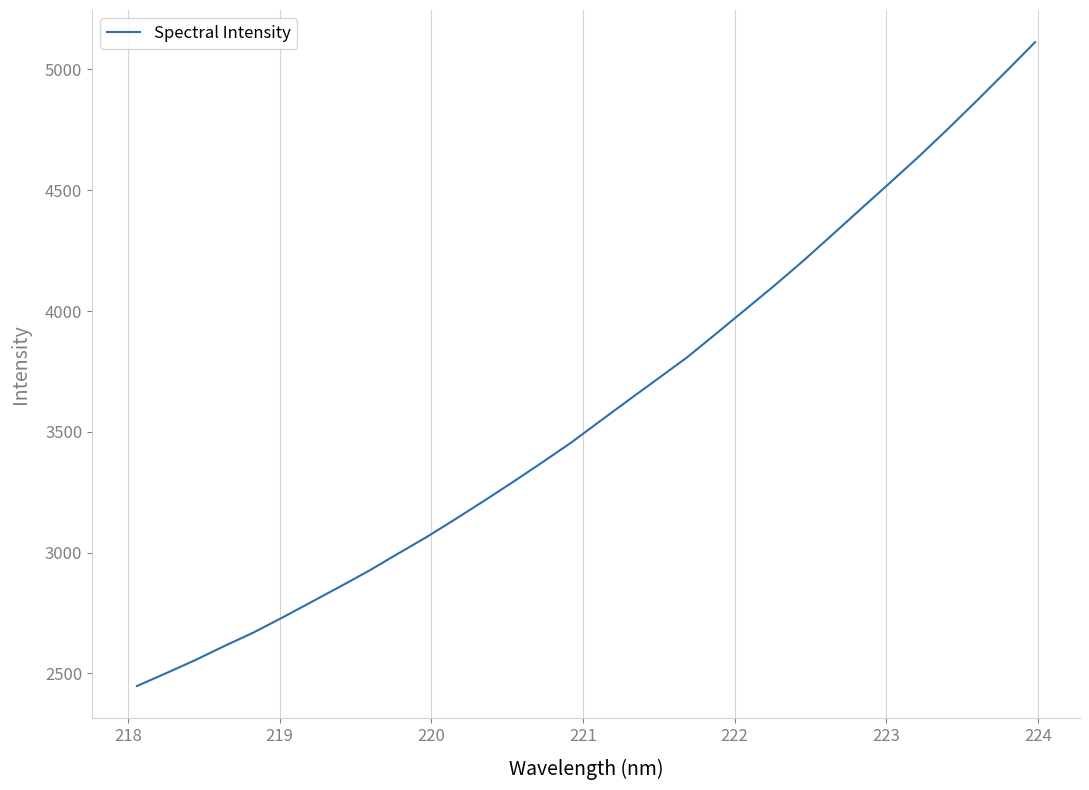

What is the difference between the maximum and minimum values?

2664.7